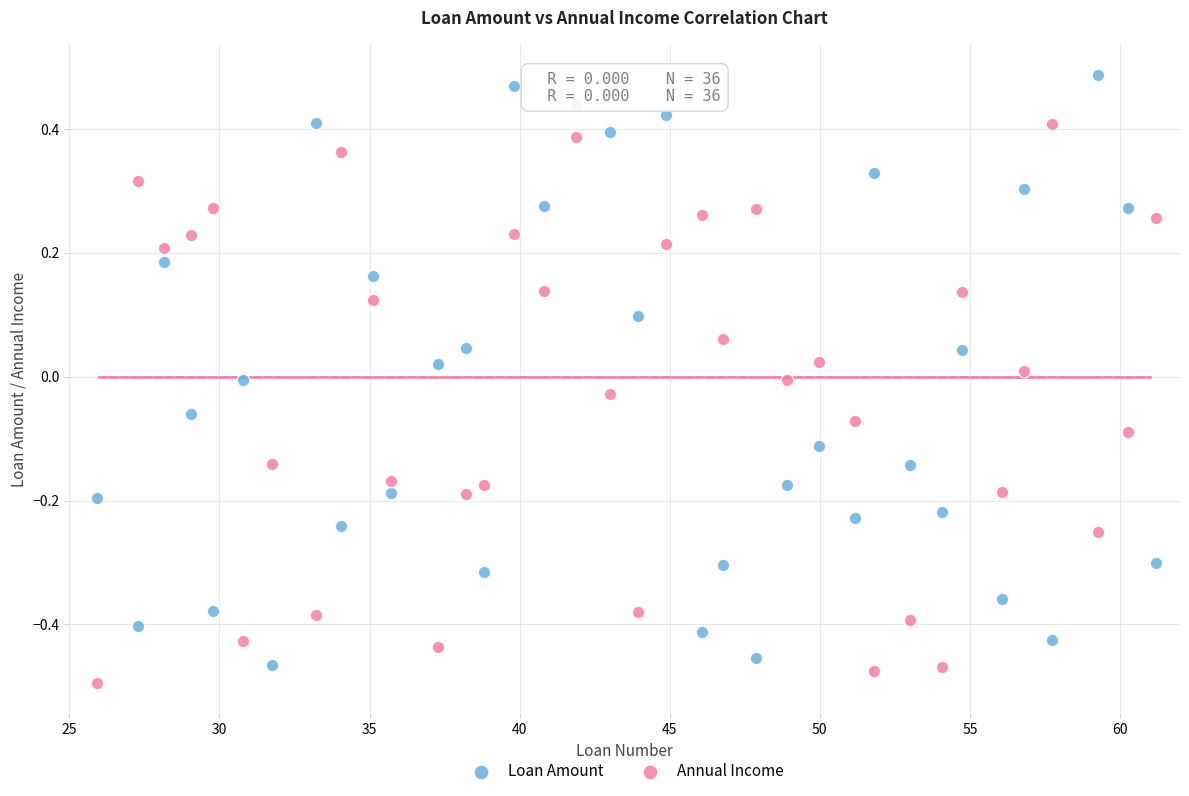

Which series has the largest Y range (max minus min)?

Loan Amount